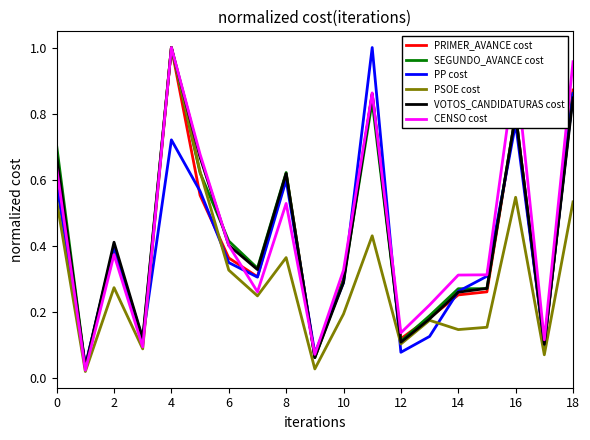

True or false: PP cost and PSOE cost cross at least once.

True